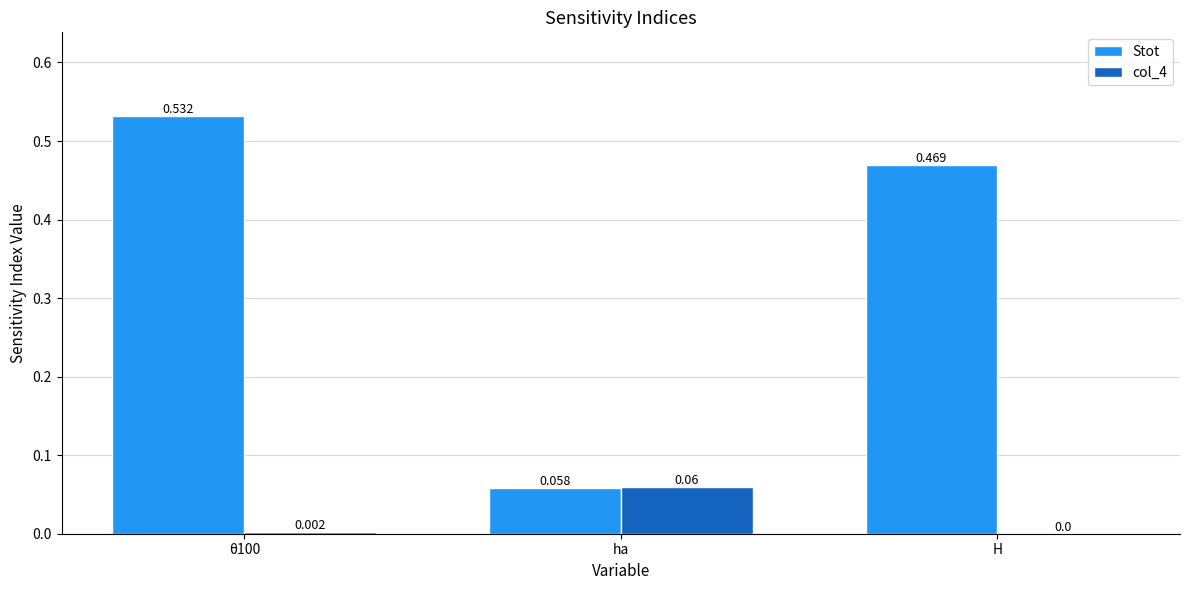

At which label does Stot reach its peak?

θ100